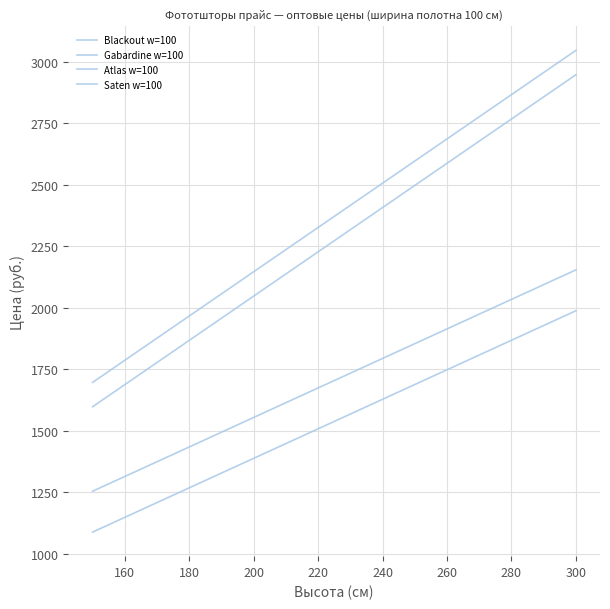

How many lines are shown in the chart?

4